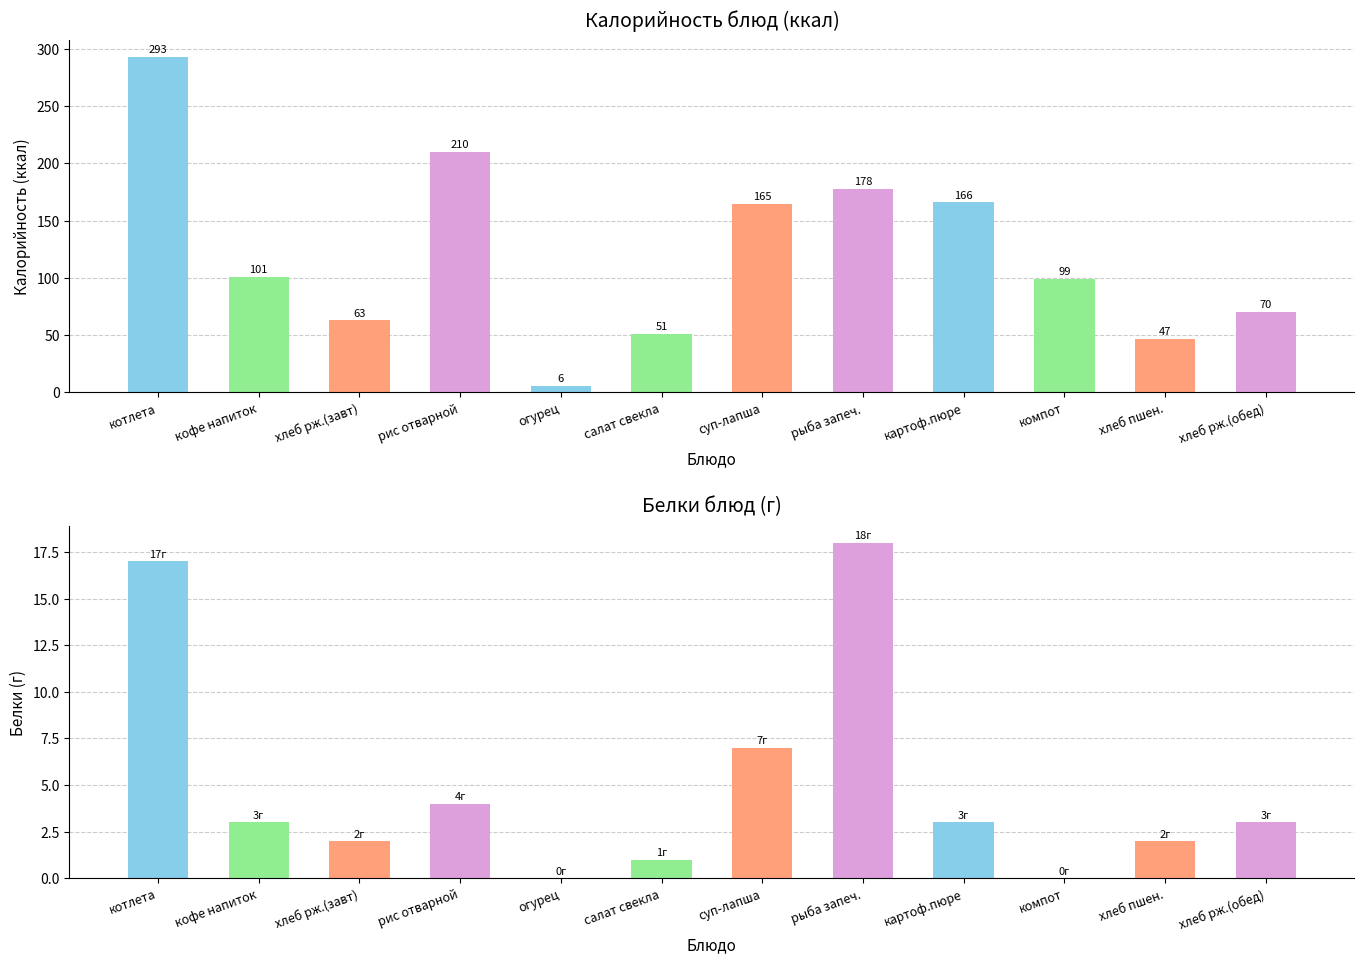

What is the total value across all series at хлеб рж.(завт)?

65